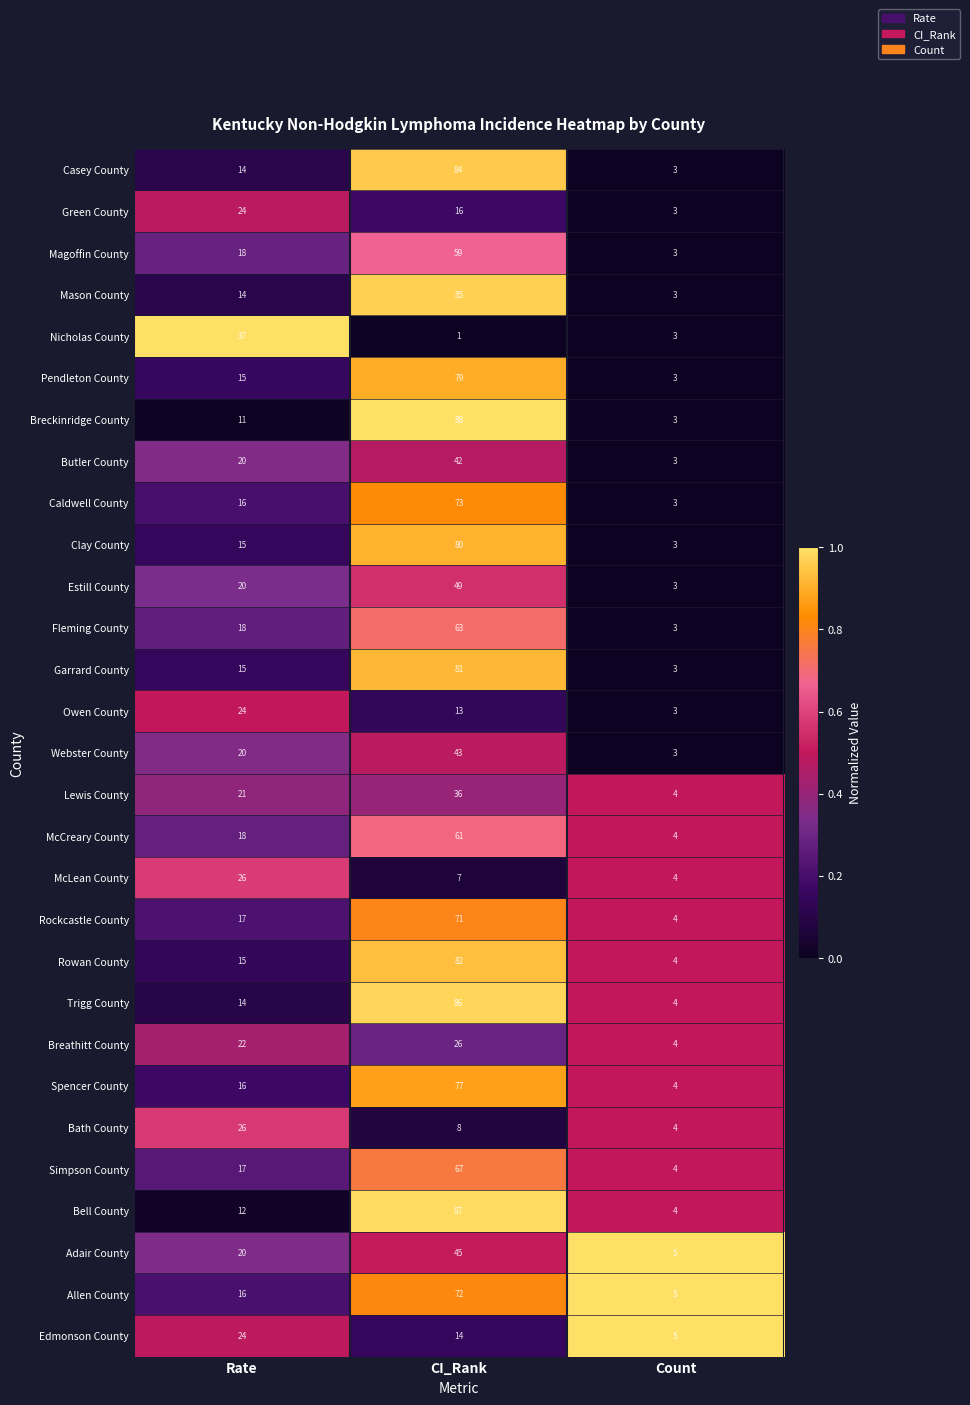

The value of Green County at Rate is 10. True or false?

False